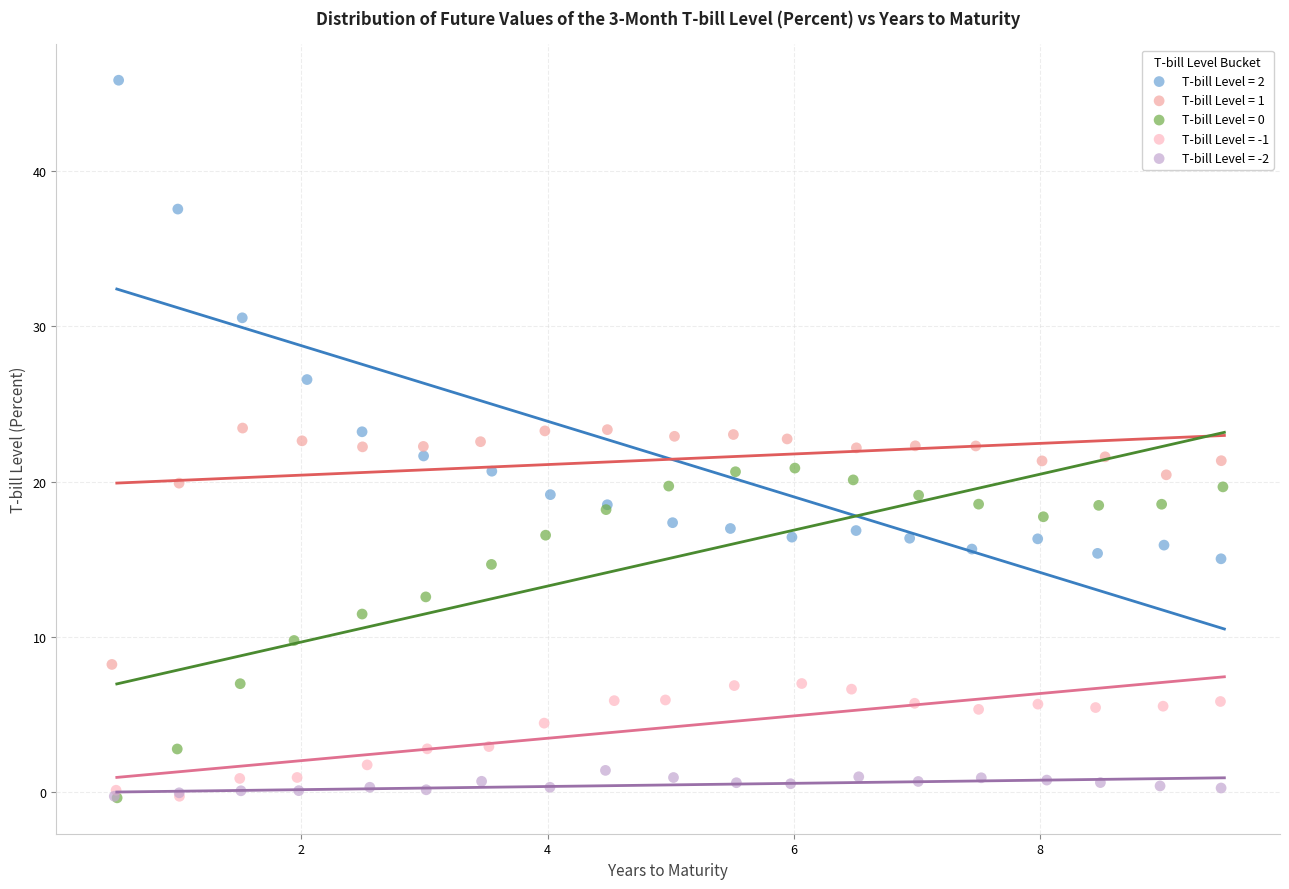

Which series has the widest spread of Y values?

T-bill Level = 2